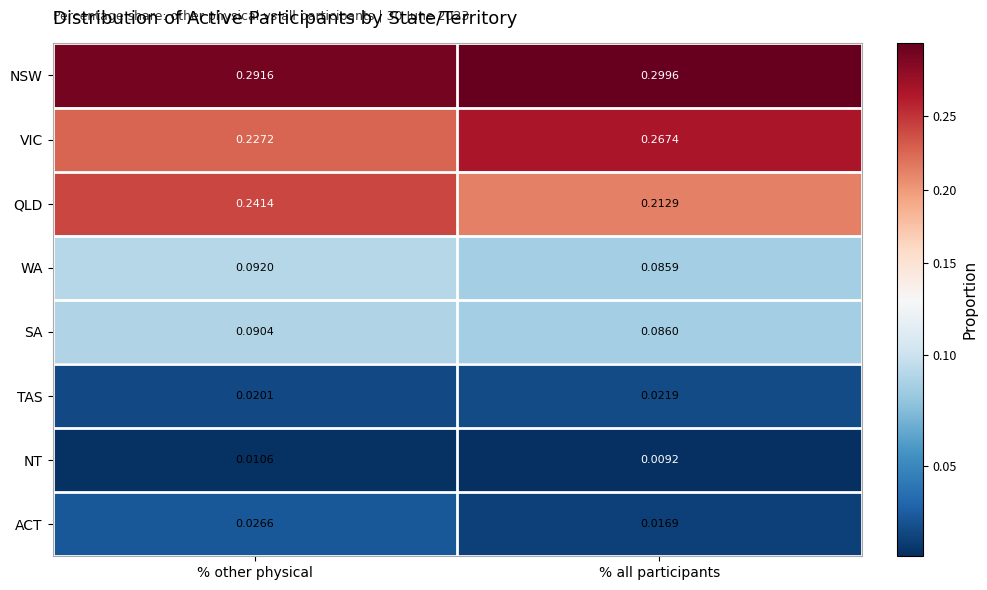

Between % other physical and % all participants, which series saw the biggest shift?

VIC